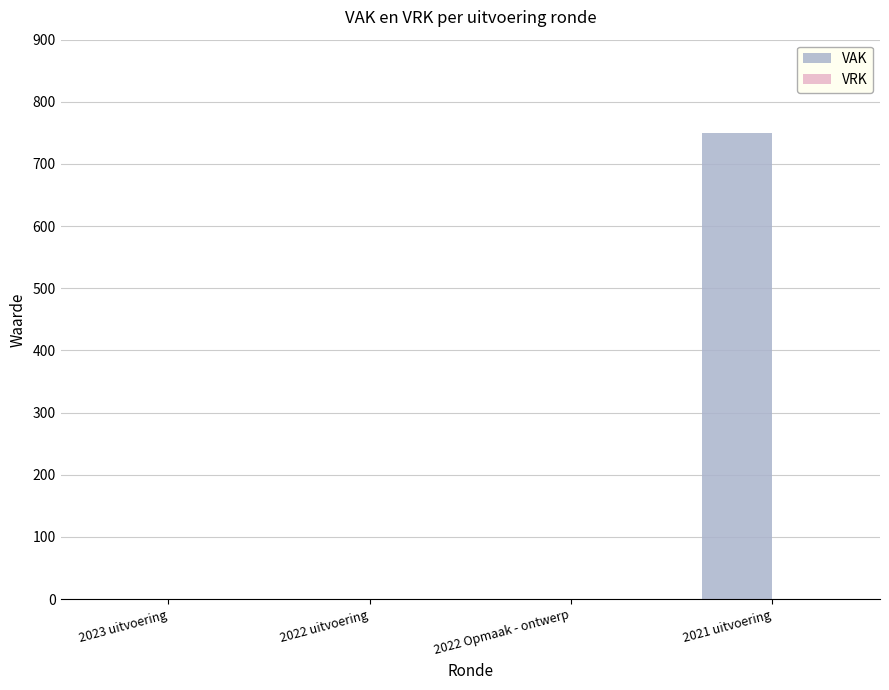

What is the sum of the values at 2021 uitvoering and 2023 uitvoering?

750